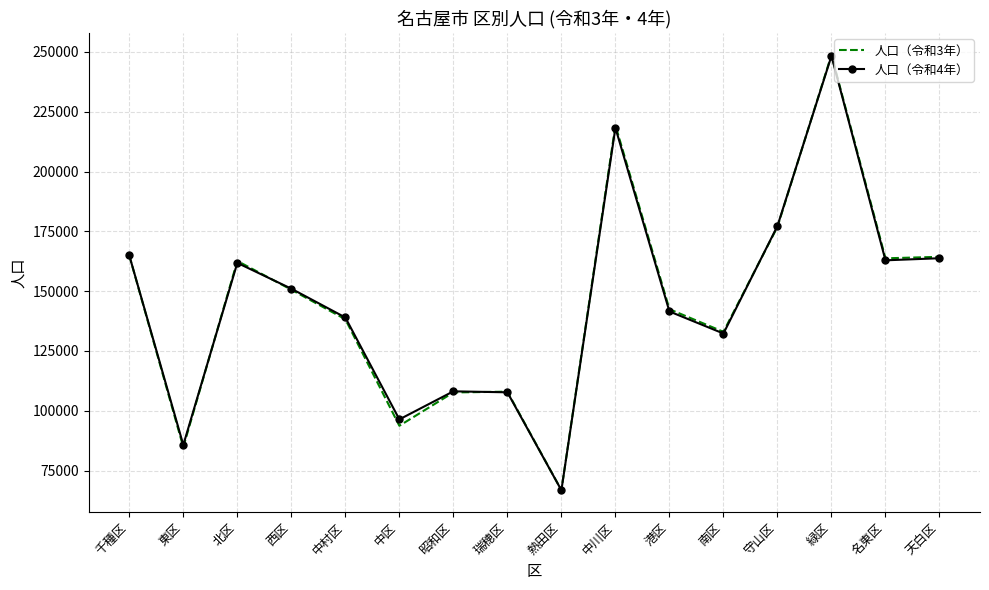

The value of 人口（令和3年） at 天白区 is 249222. True or false?

False